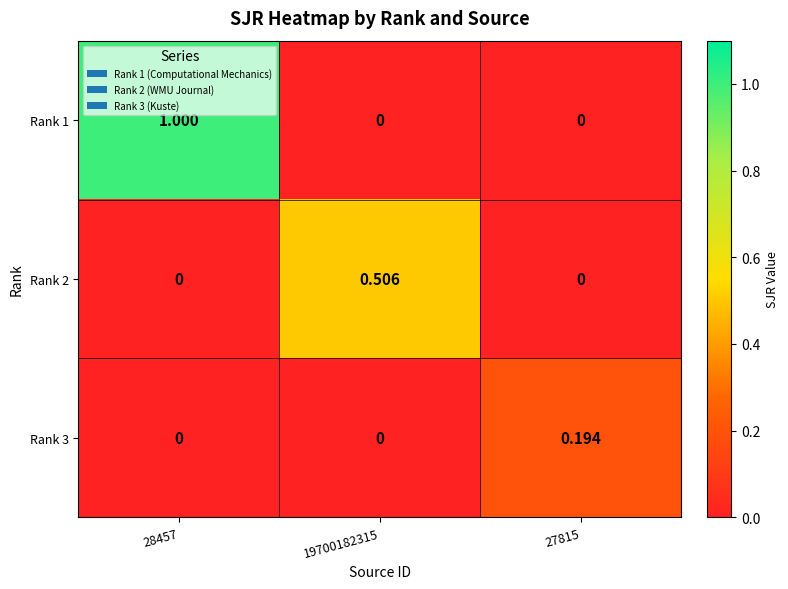

Is the value of Rank 2 at 19700182315 greater than the value of Rank 3 at 27815?

Yes